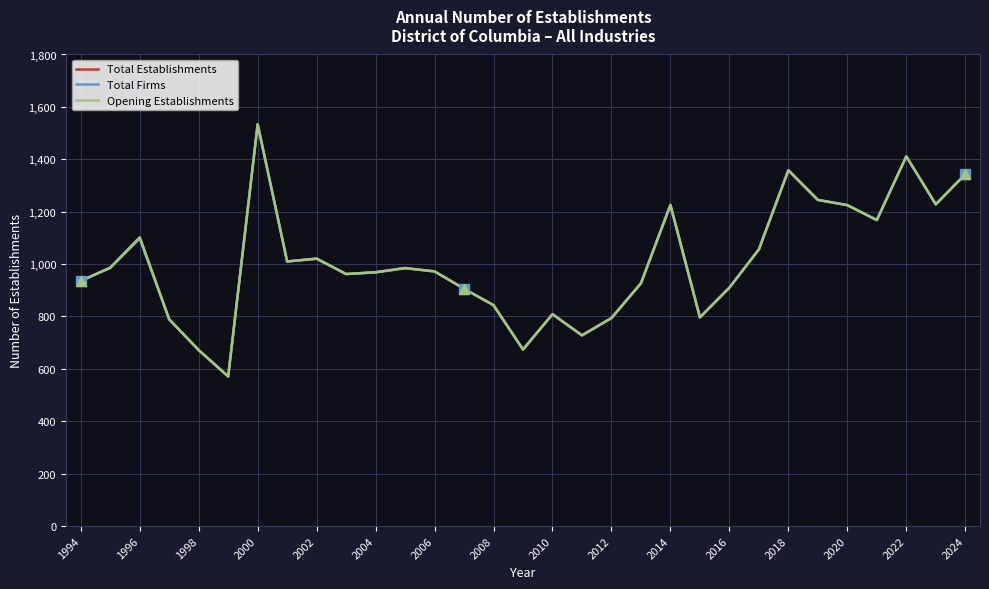

Is this an area chart (filled region under the line)?

No